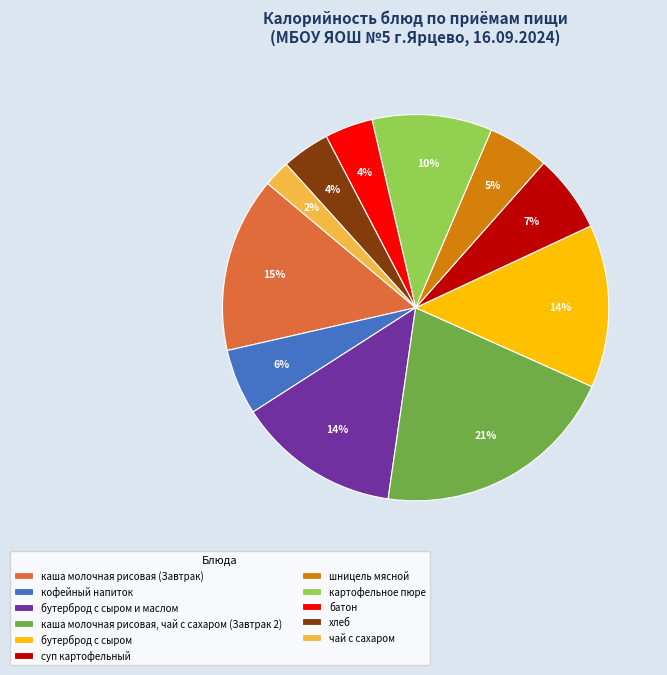

Which category has the smallest portion of the pie?

чай с сахаром